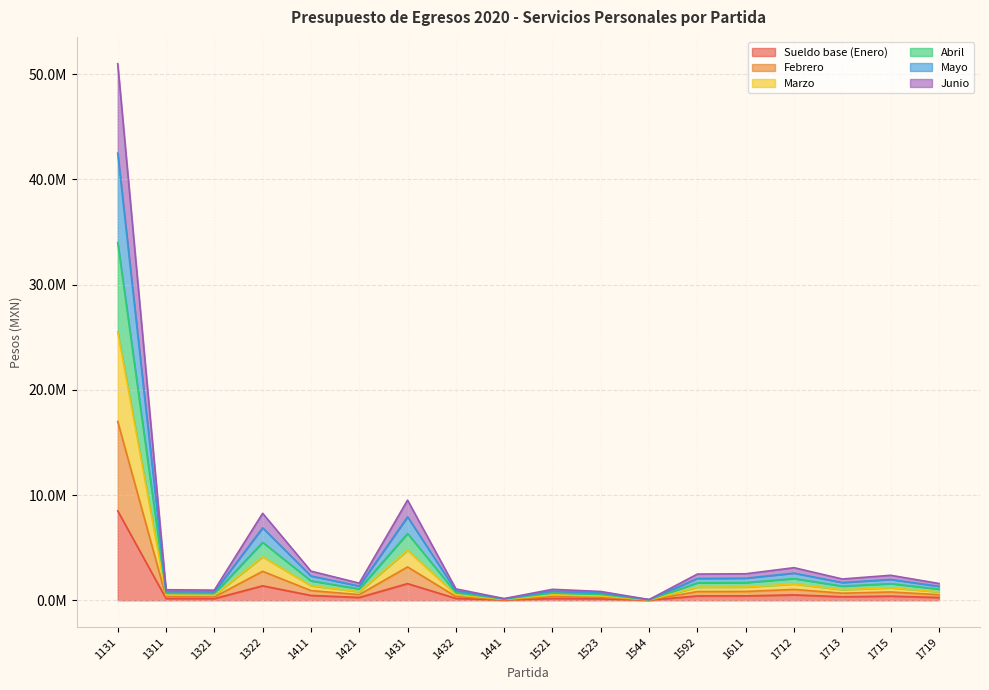

True or false: Marzo and Mayo intersect in this chart.

False